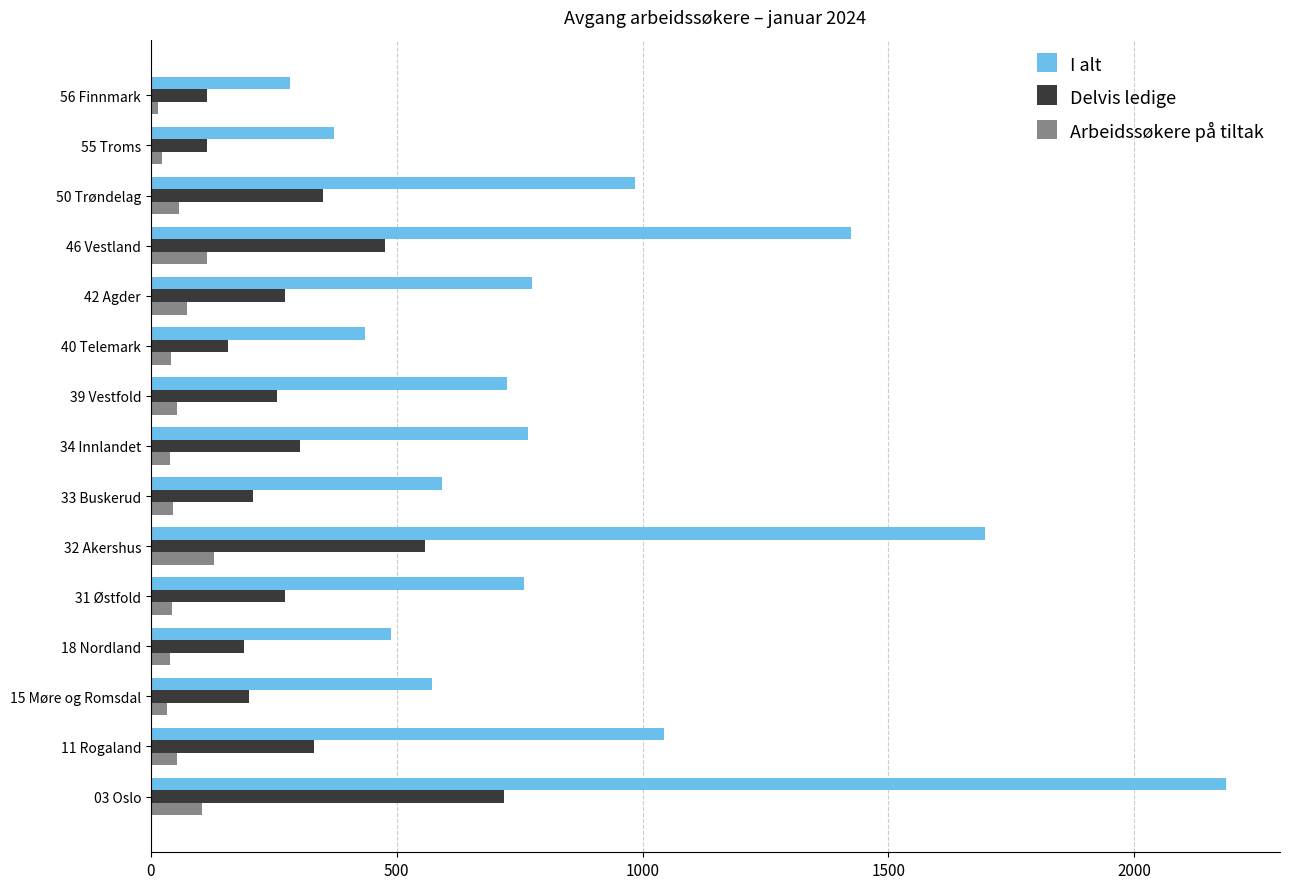

Between 46 Vestland and 55 Troms, which series saw the biggest shift?

I alt